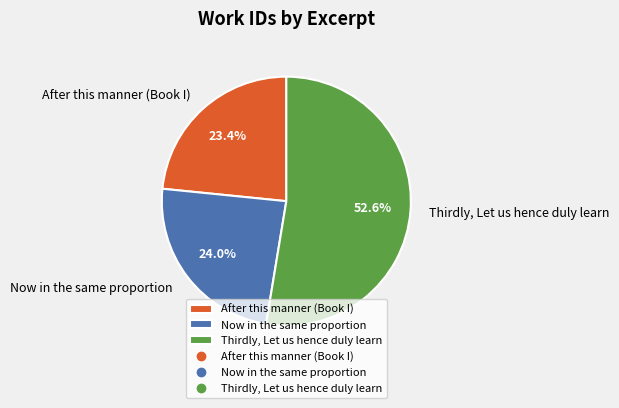

How much of the chart is everything except After this manner (Book I)?

76.6%